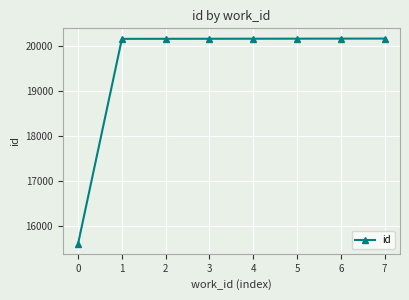

What is the minimum value shown in the chart?

15607